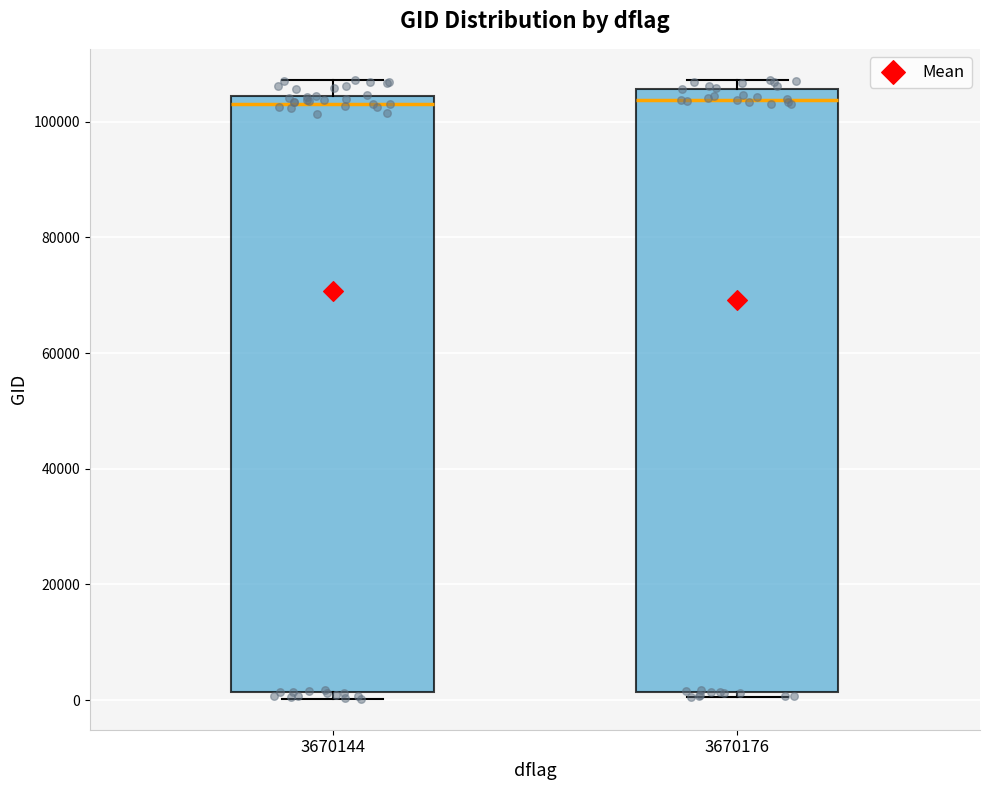

Reading left to right, transcribe this box plot: for each box, give where its median line is, the range the box spans, and where its two whiskers end, as read against the y-axis. The values are not printed on the chart, so give them approximately, as read against the axis.

3670144: median 104000 (just below the box's upper edge), box 2000 to 104000, whiskers 0 to 108000
3670176: median 104000, box 2000 to 106000, whiskers 0 to 108000